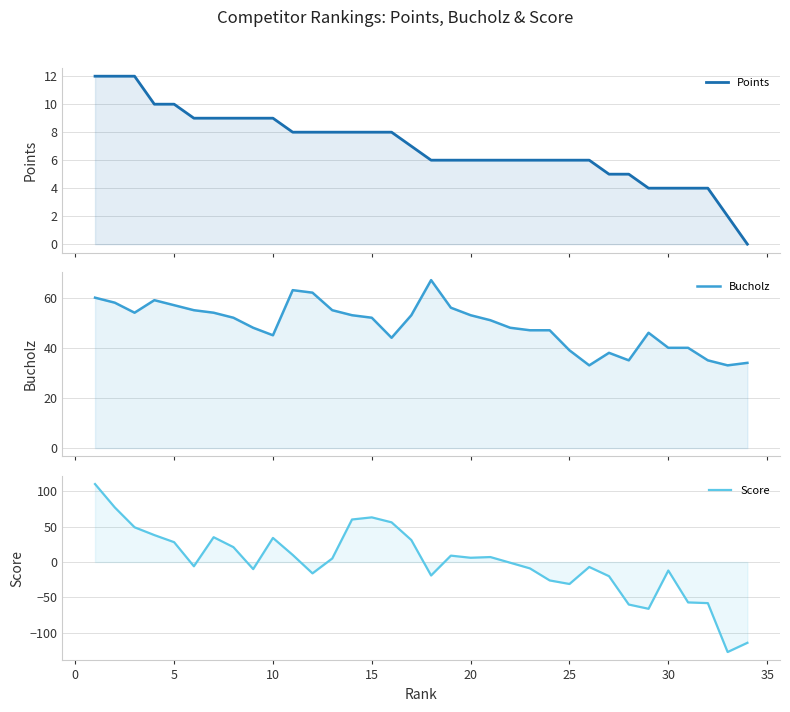

How many lines are shown in the chart?

3